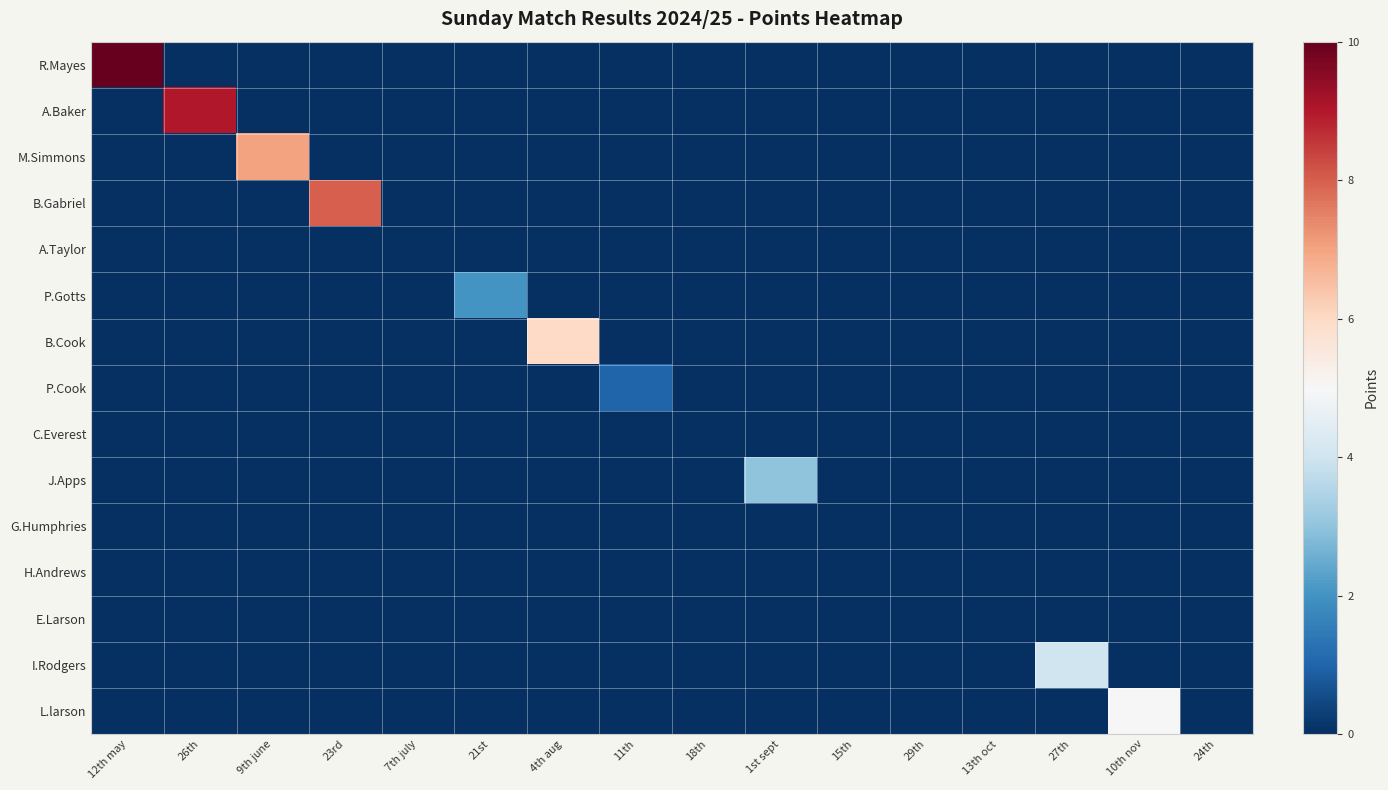

At which category is the sum across all series the highest?

12th may